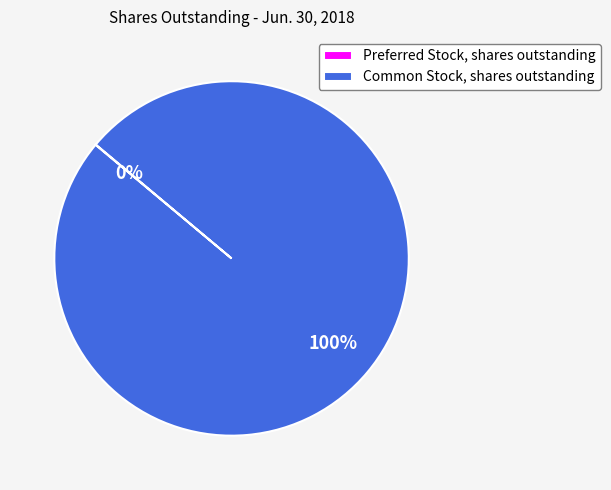

The Common Stock, shares outstanding slice represents 100% of the pie. True or false?

True